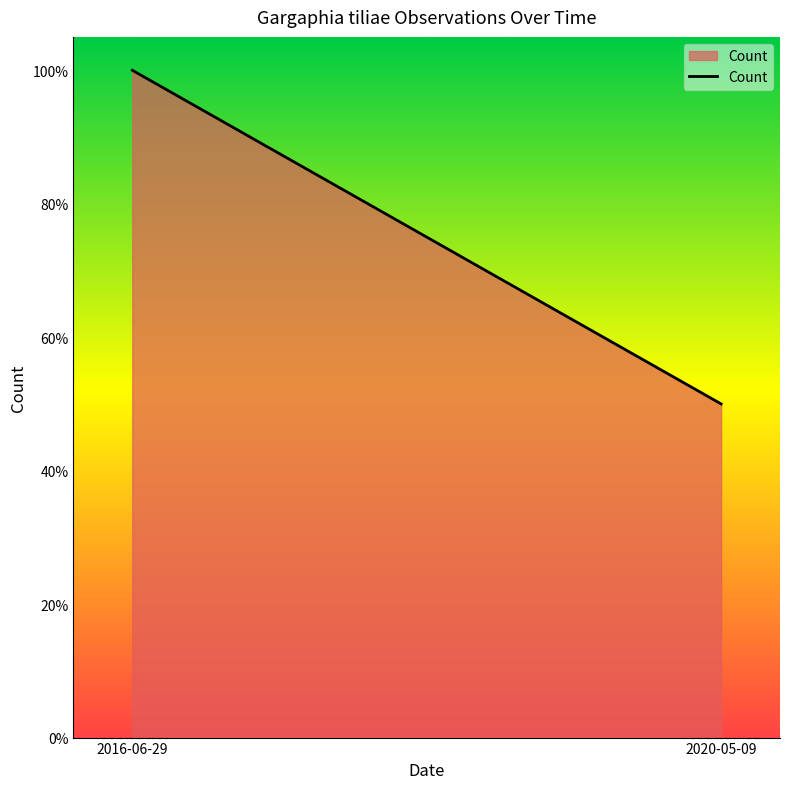

List the labels in order of value, smallest first.

2020-05-09, 2016-06-29